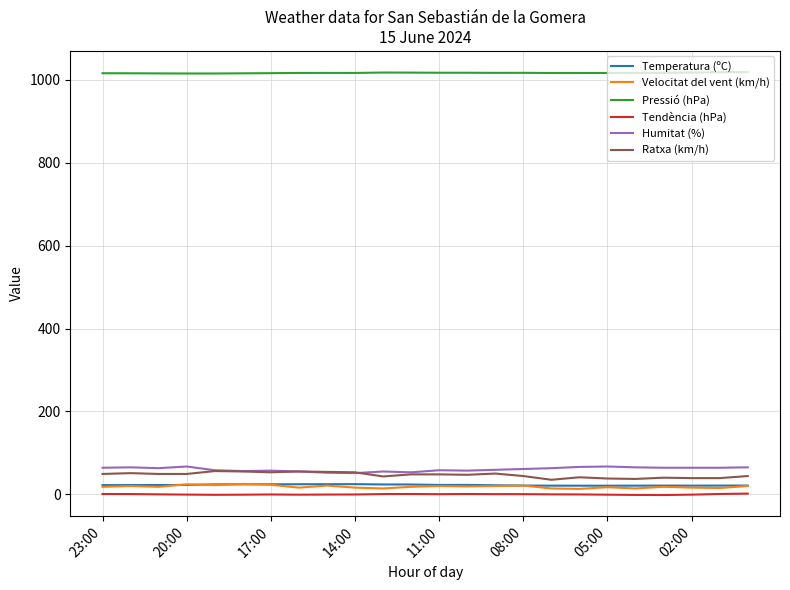

Which series has the largest total across all categories?

Pressió (hPa)